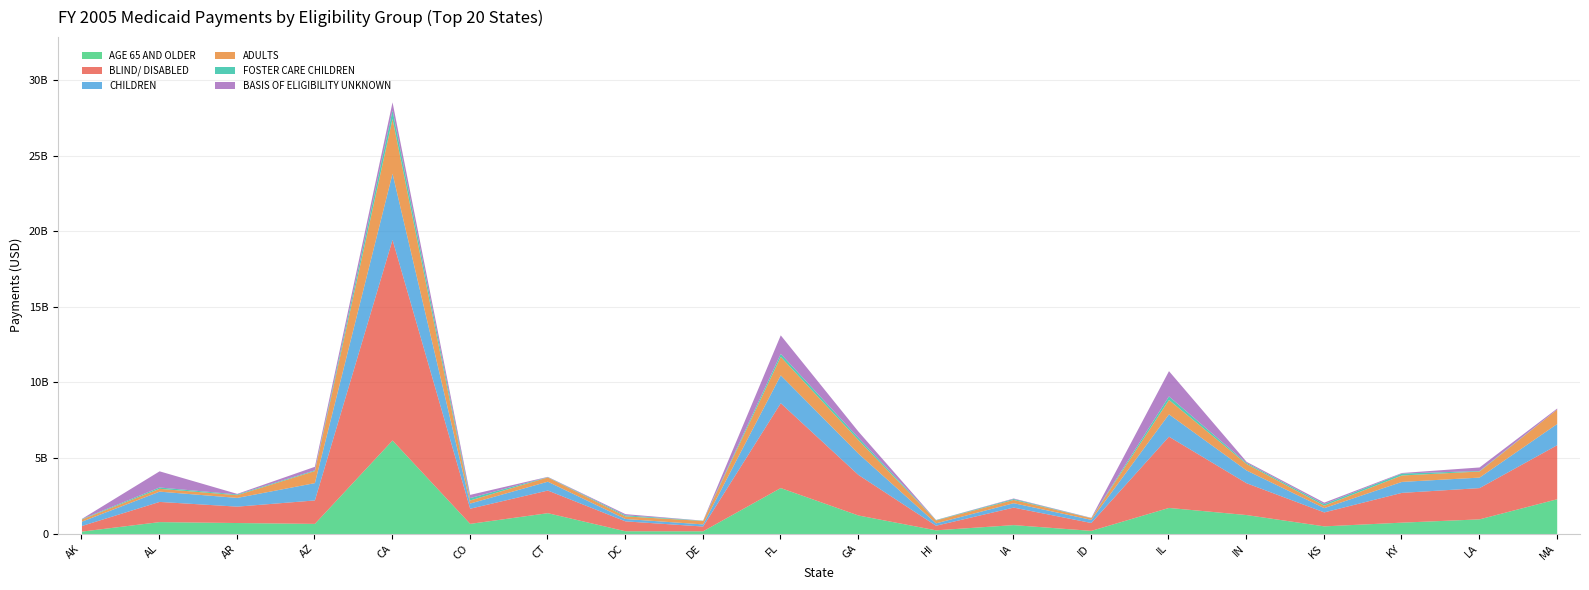

Which series ends up on top after the final intersection of CHILDREN and BASIS OF ELIGIBILITY UNKNOWN?

CHILDREN